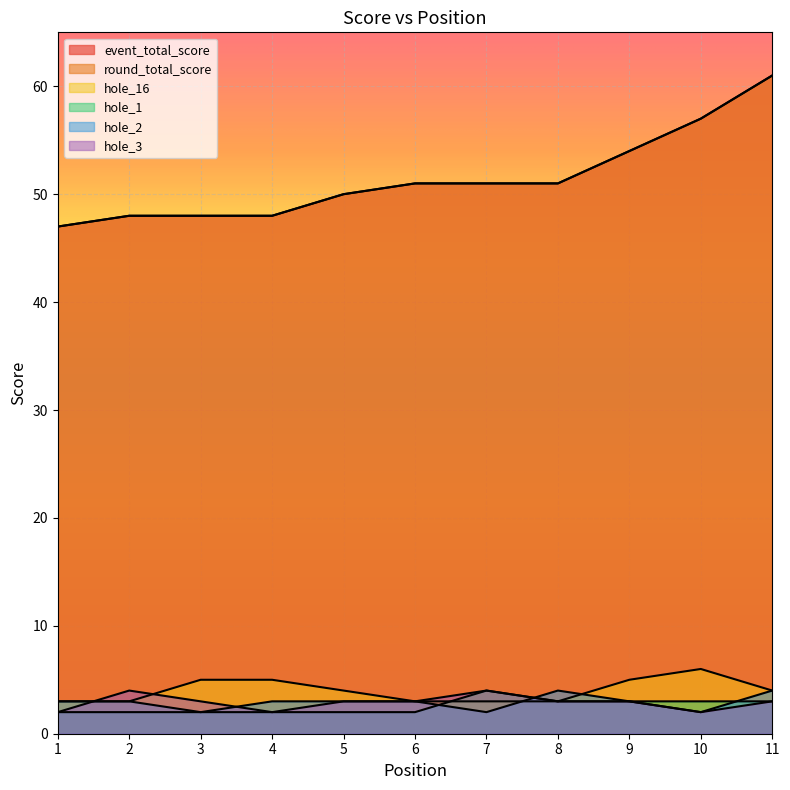

Reading left to right, transcribe all the data shown in this chart.

event_total_score: 1=47	2=48	3=48	4=48	5=50	6=51	7=51	8=51	9=54	10=57	11=61
round_total_score: 1=47	2=48	3=48	4=48	5=50	6=51	7=51	8=51	9=54	10=57	11=61
hole_16: 1=3	2=3	3=5	4=5	5=4	6=3	7=3	8=3	9=5	10=6	11=4
hole_1: 1=2	2=2	3=2	4=2	5=2	6=2	7=4	8=3	9=3	10=3	11=3
hole_2: 1=3	2=3	3=2	4=3	5=3	6=3	7=2	8=4	9=3	10=2	11=4
hole_3: 1=2	2=4	3=3	4=2	5=3	6=3	7=4	8=3	9=3	10=2	11=3